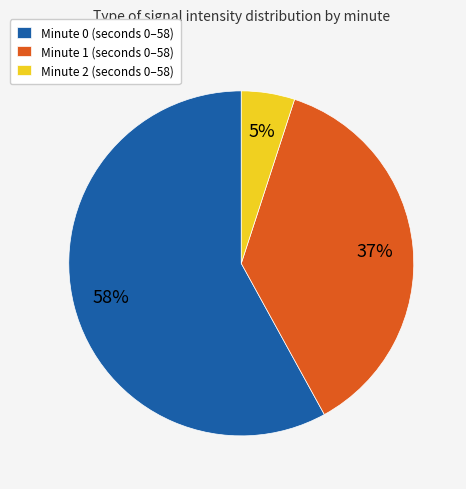

How many slices are in this pie chart?

3